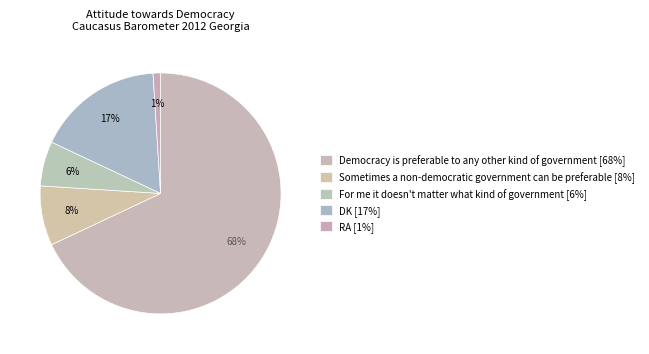

What is the smallest slice in the pie chart?

RA